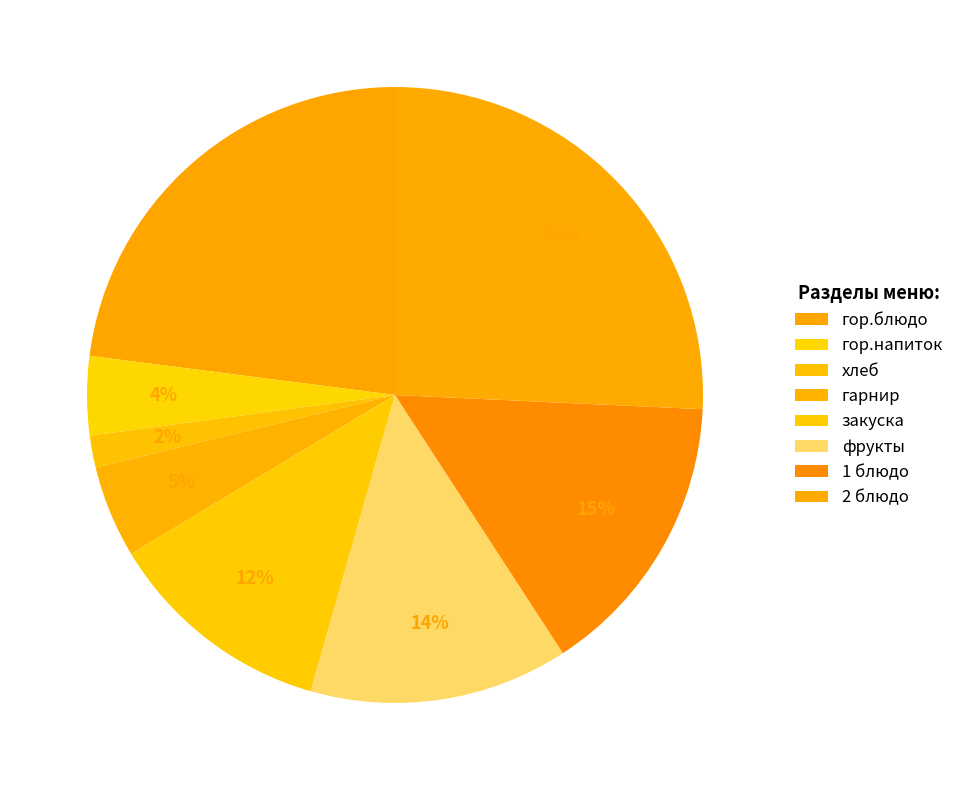

How many segments does this pie chart have?

8